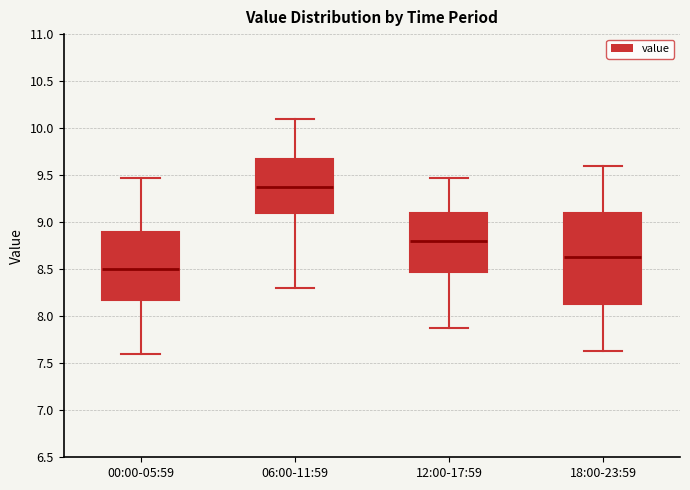

Which box's median line is the lowest?

00:00-05:59